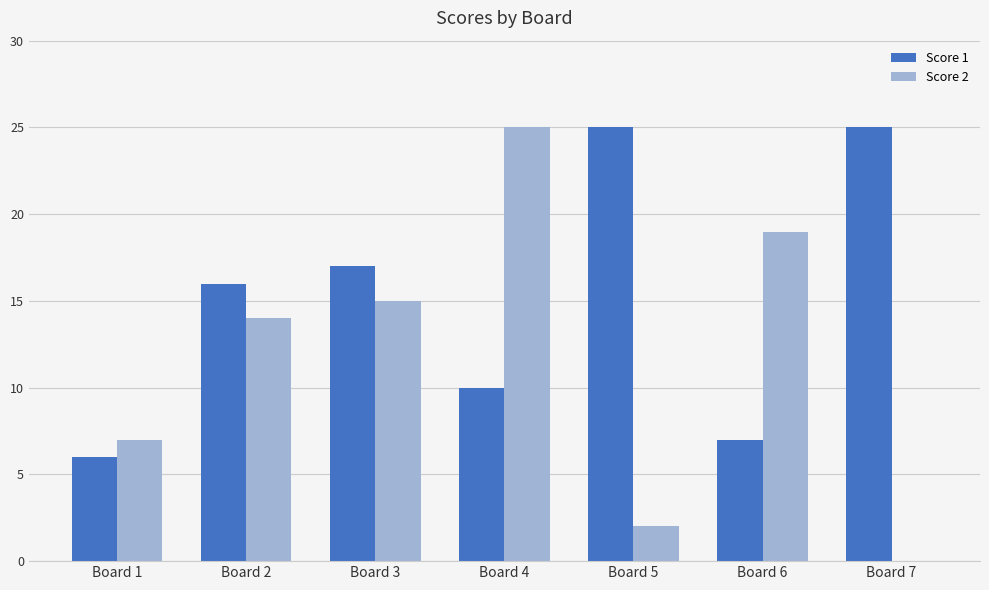

Reading left to right, transcribe all the data shown in this chart.

Score 1: 6	16	17	10	25	7	25
Score 2: 7	14	15	25	2	19	0